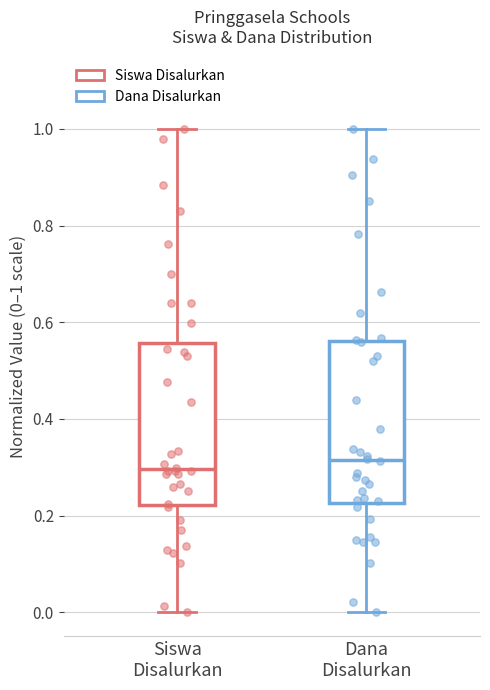

Reading left to right, transcribe this box plot: for each box, give where its median line is, the range the box spans, and where its two whiskers end, as read against the y-axis. The values are not printed on the chart, so give them approximately, as read against the axis.

Siswa Disalurkan: median 0.30, box 0.22 to 0.56, whiskers 0.00 to 1.00
Dana Disalurkan: median 0.32, box 0.22 to 0.56, whiskers 0.00 to 1.00